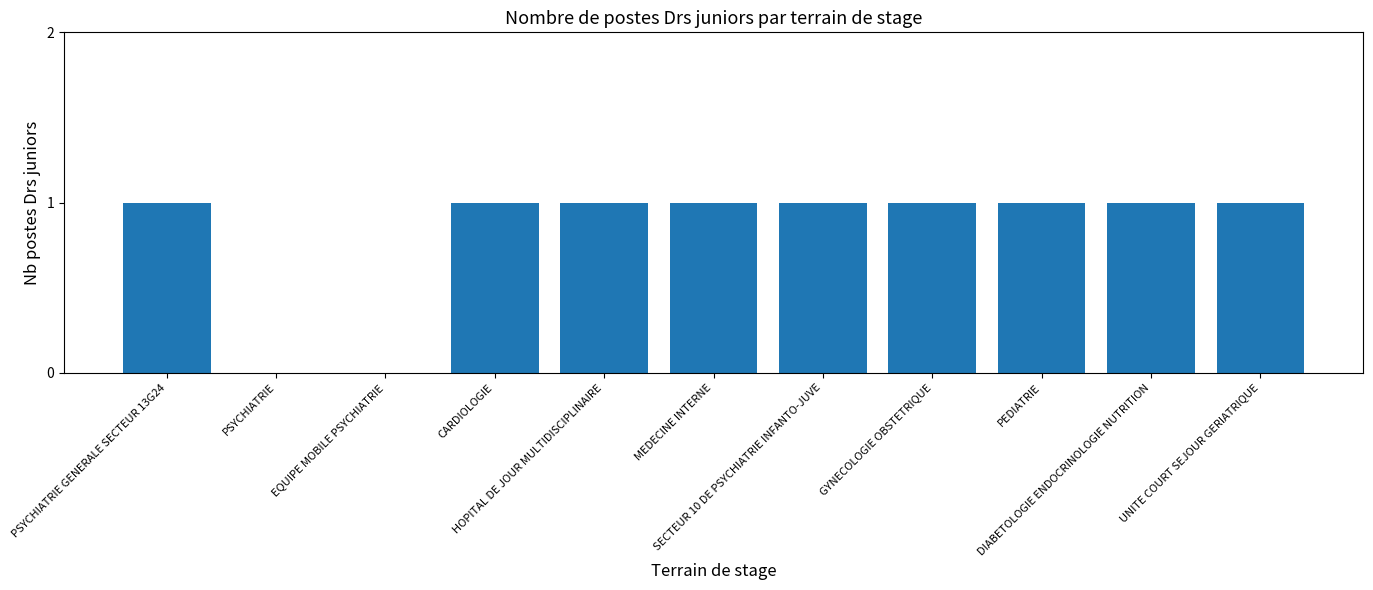

Reading left to right, list all the values displayed in this chart.

1	0	0	1	1	1	1	1	1	1	1